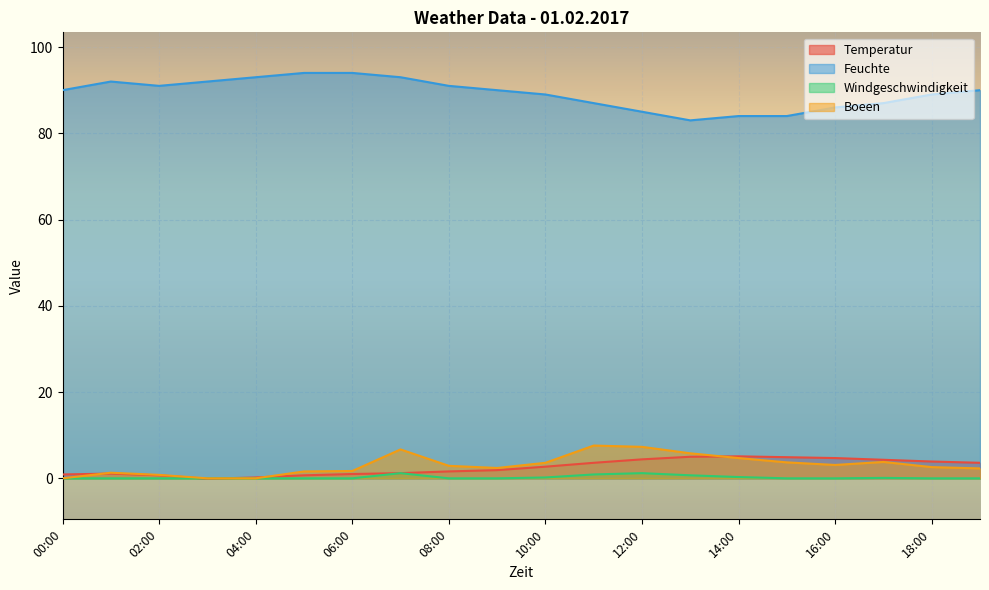

What is the difference between the maximum and second lowest values in the Boeen series?

7.6